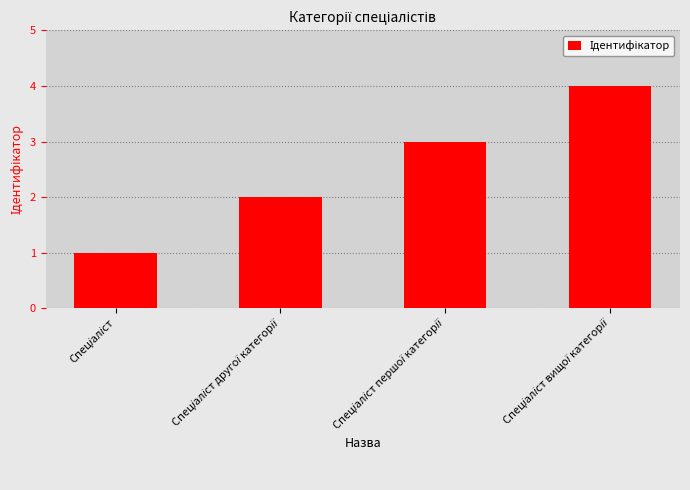

What is the maximum value shown in the chart?

4